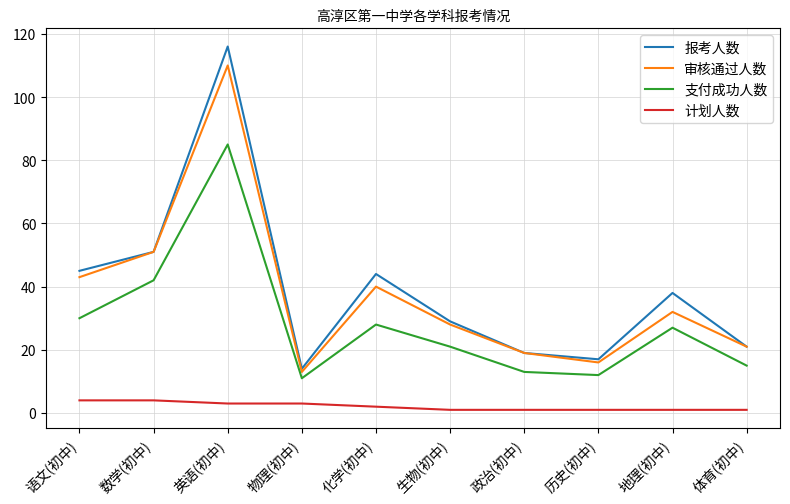

Is the value of 支付成功人数 at 地理(初中) greater than the value of 审核通过人数 at 体育(初中)?

Yes